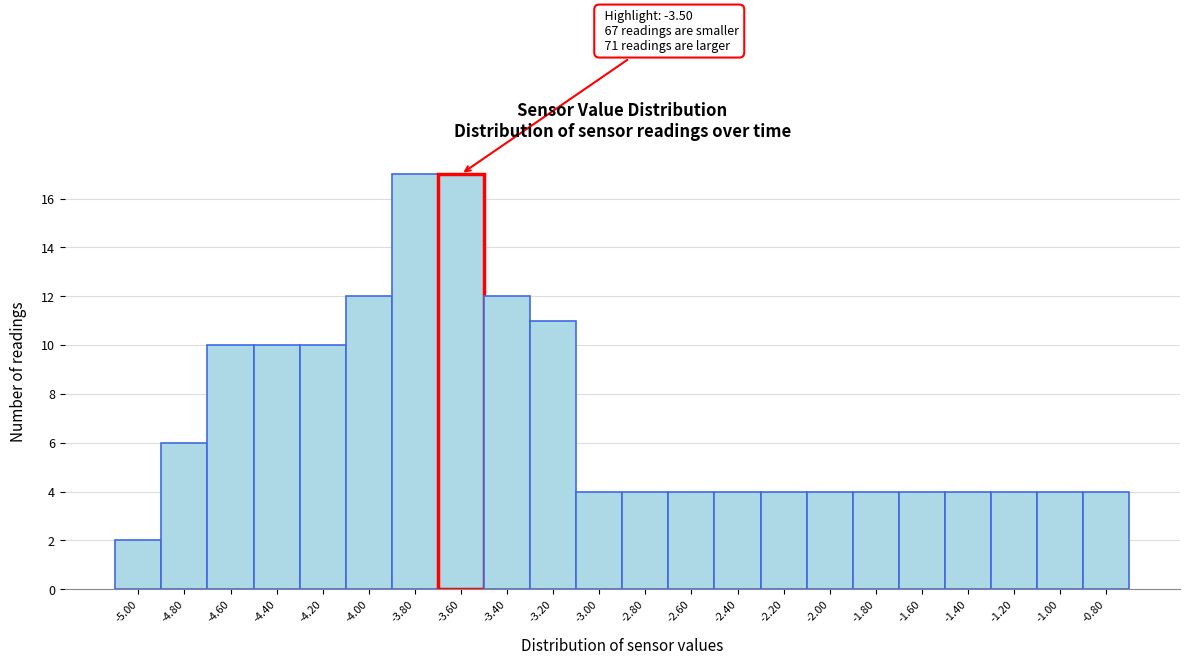

Reading left to right, transcribe all the data shown in this chart.

2	6	10	10	10	12	17	17	12	11	4	4	4	4	4	4	4	4	4	4	4	4